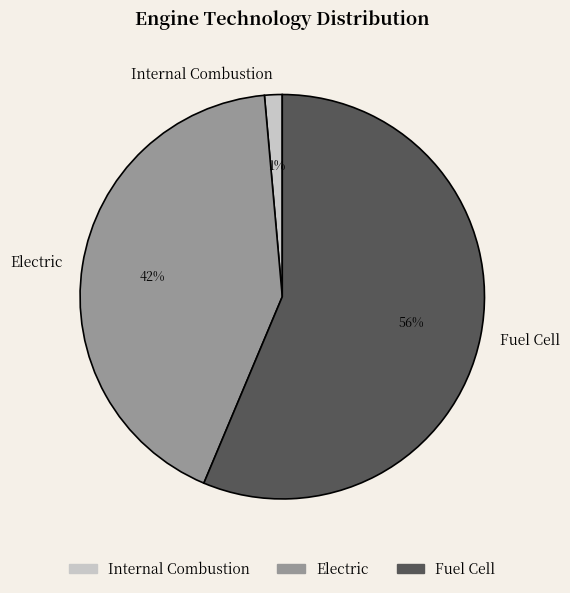

Which slice is the largest?

Fuel Cell